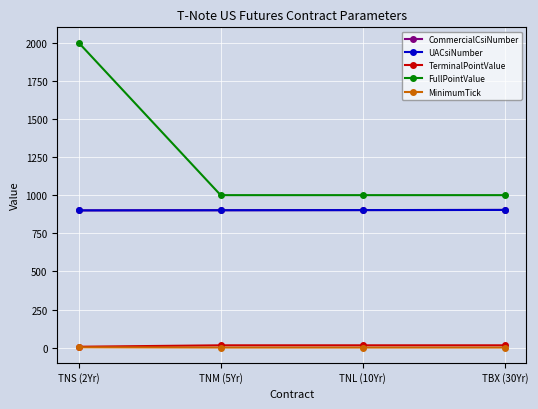

Reading right to left, list all the values displayed in this chart.

CommercialCsiNumber: TBX (30Yr)=903.0	TNL (10Yr)=902.0	TNM (5Yr)=901.0	TNS (2Yr)=900.0
UACsiNumber: TBX (30Yr)=903.0	TNL (10Yr)=902.0	TNM (5Yr)=901.0	TNS (2Yr)=900.0
TerminalPointValue: TBX (30Yr)=15.6	TNL (10Yr)=15.6	TNM (5Yr)=15.6	TNS (2Yr)=6.2
FullPointValue: TBX (30Yr)=1000.0	TNL (10Yr)=1000.0	TNM (5Yr)=1000.0	TNS (2Yr)=2000.0
MinimumTick: TBX (30Yr)=1.0	TNL (10Yr)=1.0	TNM (5Yr)=1.0	TNS (2Yr)=2.5